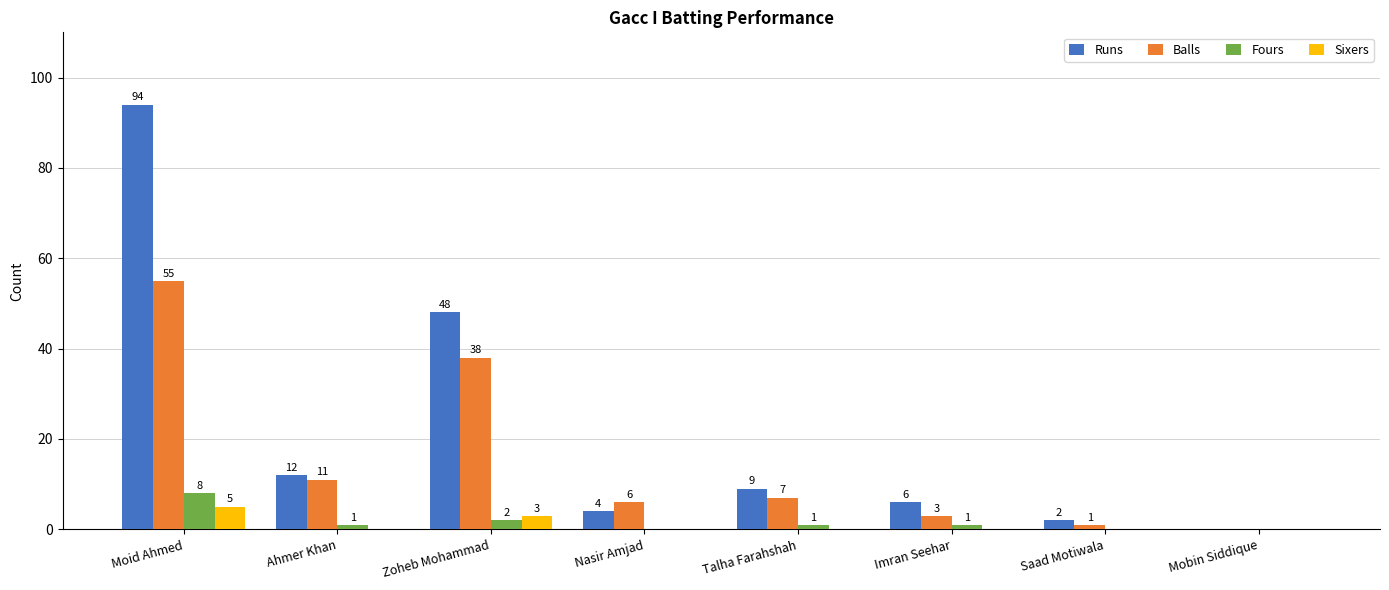

Which series has the widest spread of values?

Runs